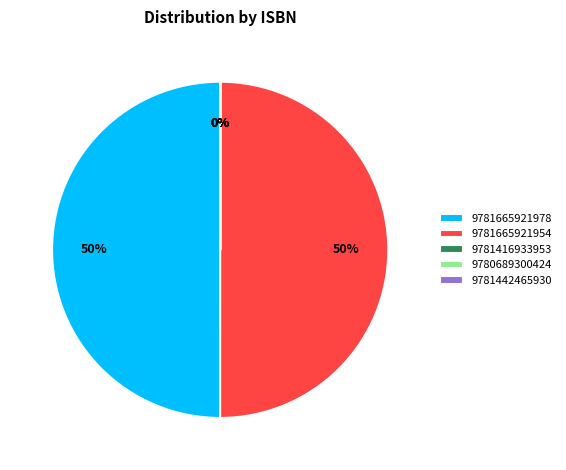

To the nearest percent, what is the difference between the largest and smallest slice percentages?

50%